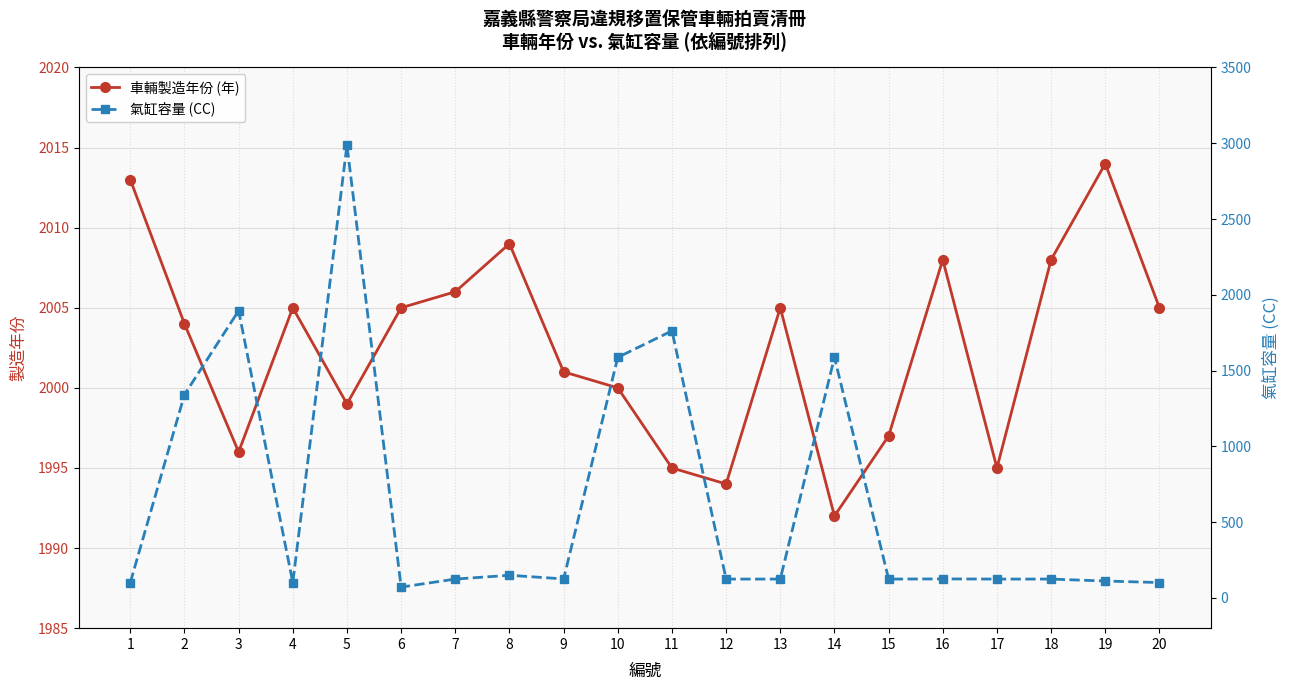

At which category is the sum across all series the highest?

5